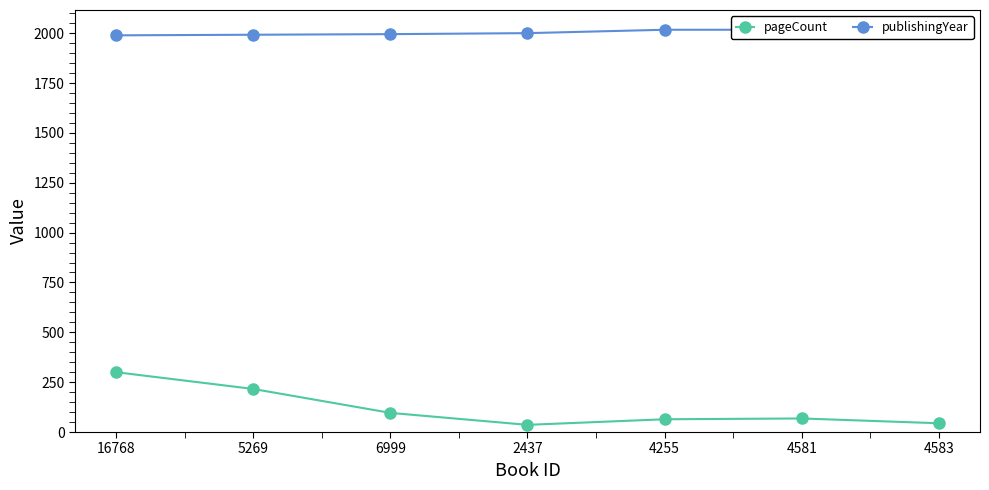

List the labels in order of publishingYear value, smallest first.

16768, 5269, 6999, 2437, 4255, 4581, 4583